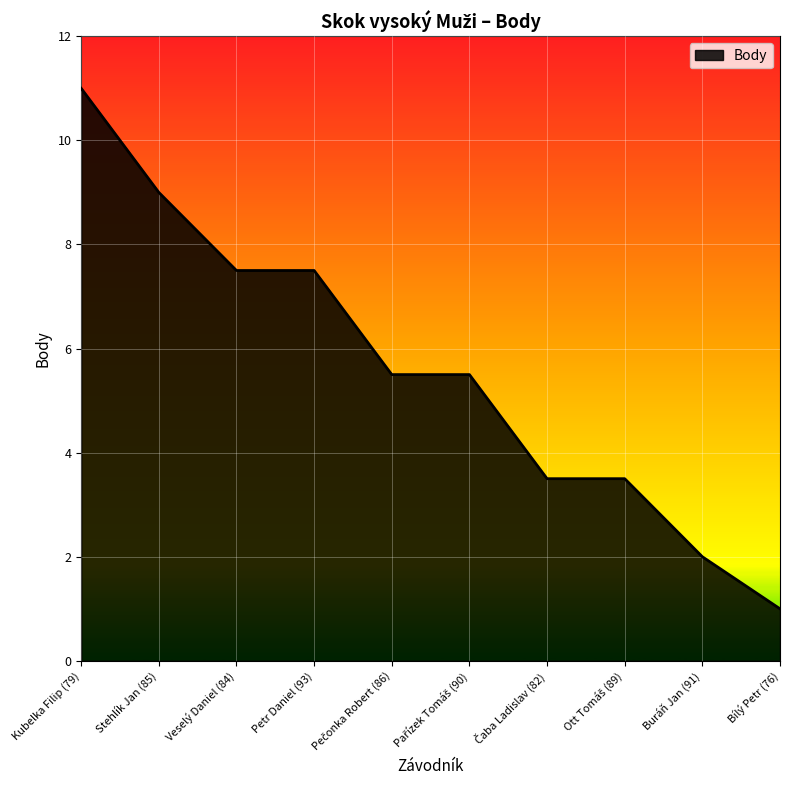

The chart shows a value of 11.0 at Kubelka Filip (79). True or false?

True